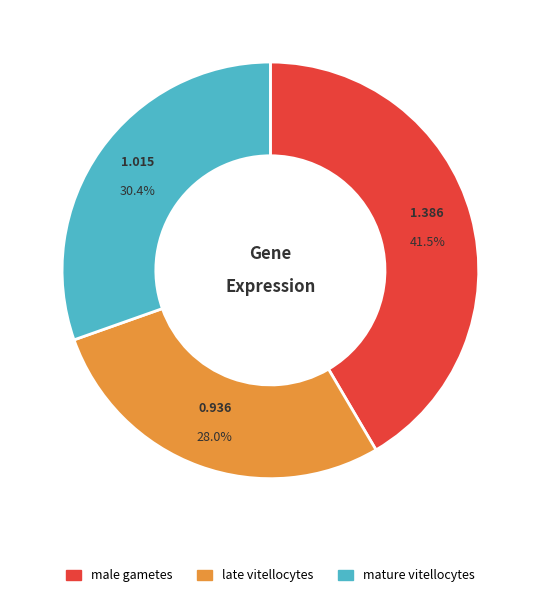

Rank the categories by value from highest to lowest.

male gametes, mature vitellocytes, late vitellocytes